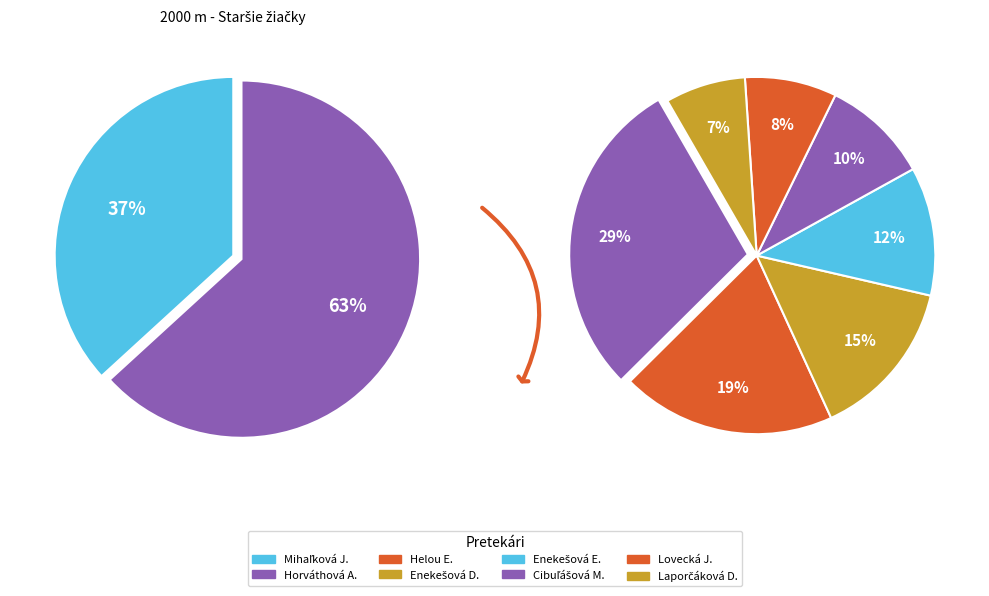

What percentage is the Helou Emma slice, to the nearest percent?

8%